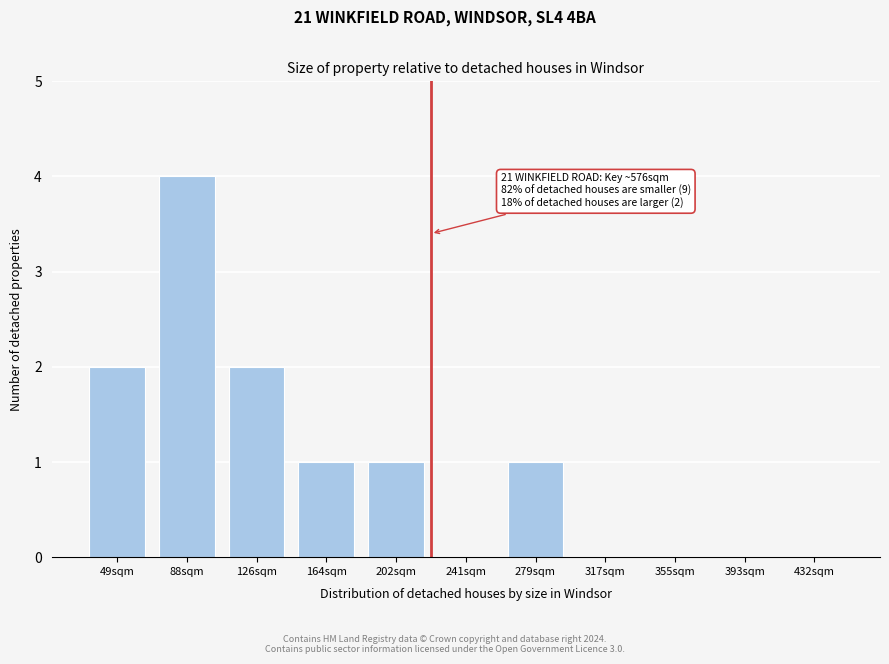

Reading right to left, transcribe all the data shown in this chart.

432sqm=0	393sqm=0	355sqm=0	317sqm=0	279sqm=1	241sqm=0	202sqm=1	164sqm=1	126sqm=2	88sqm=4	49sqm=2